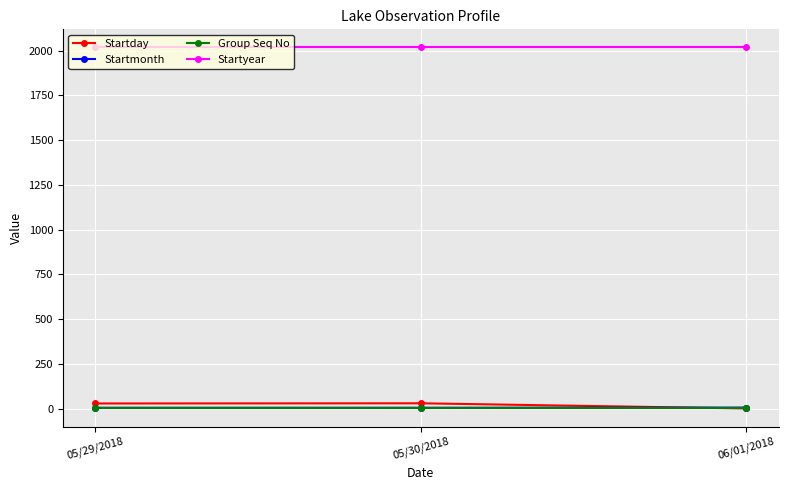

True or false: Group Seq No has a value of 1 at 05/30/2018.

True